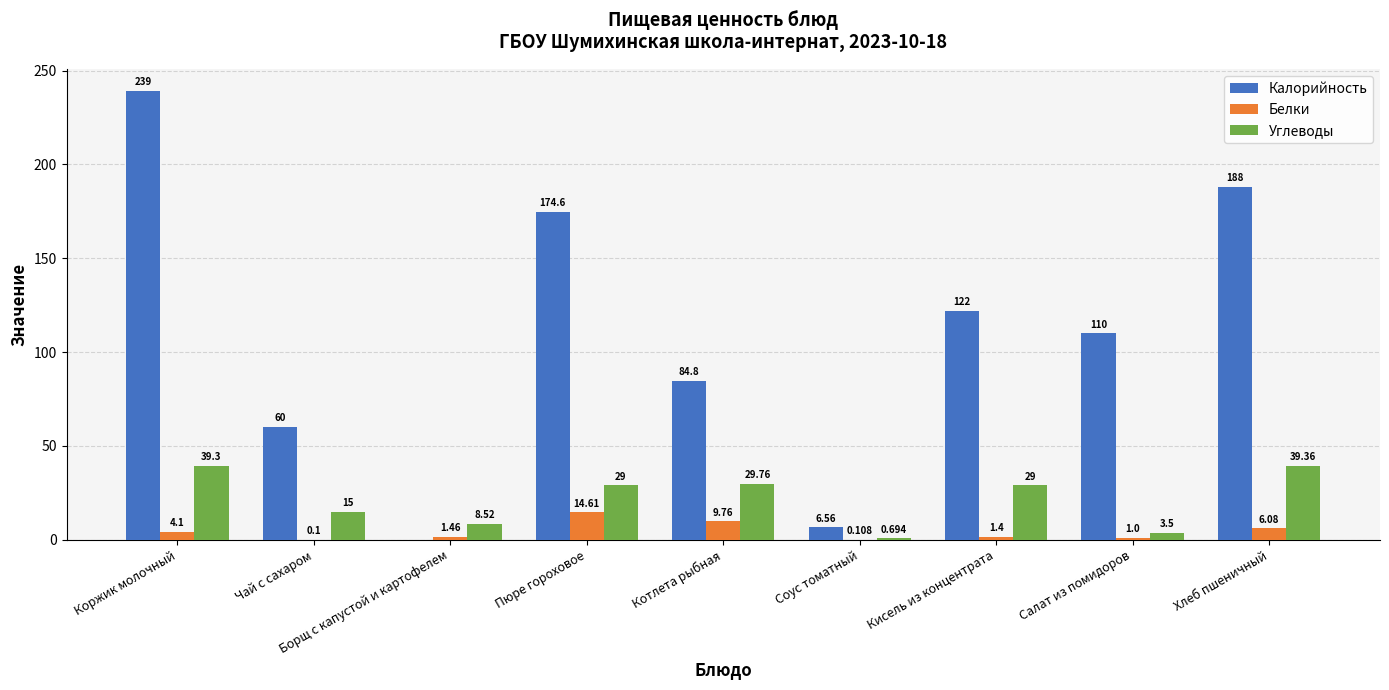

Which series has the largest total across all categories?

Калорийность